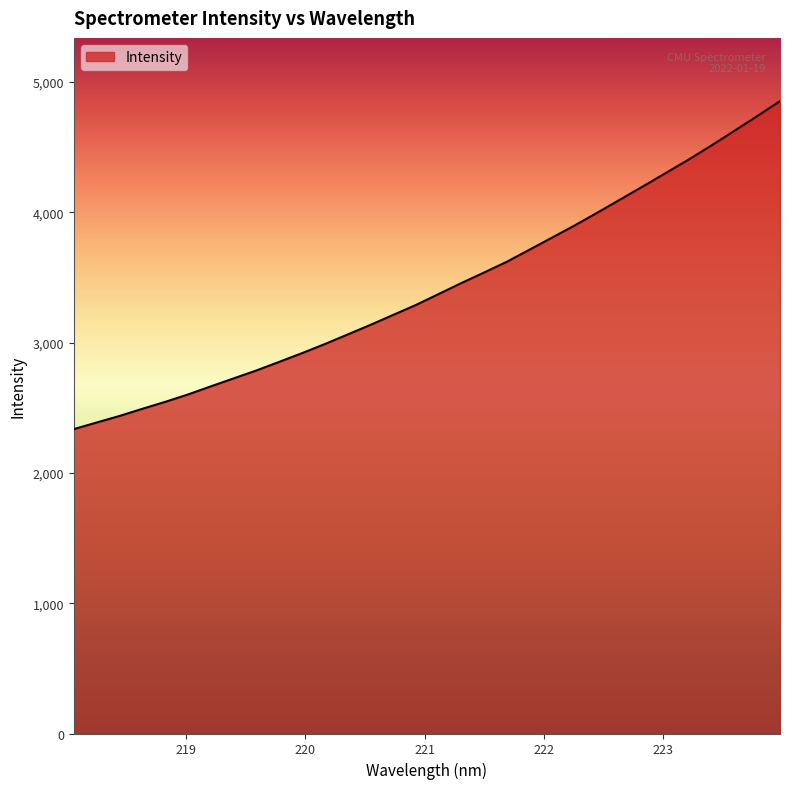

What is the difference between the maximum and minimum values?

2516.6